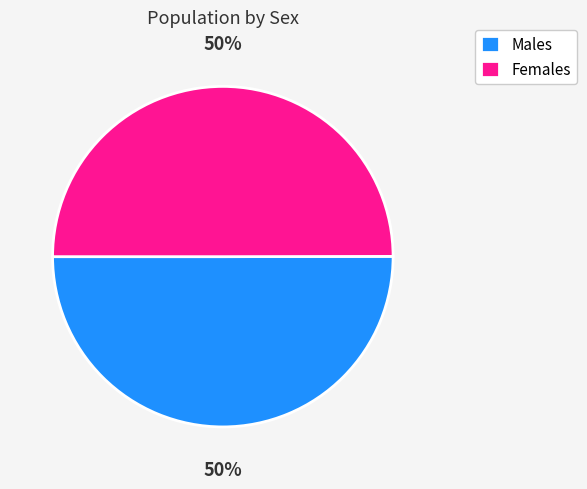

Count the number of slices in the pie.

2